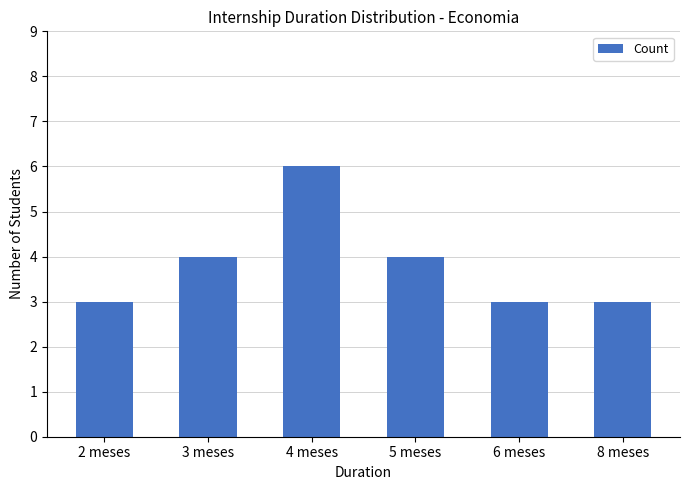

The chart shows a value of 3 at 6 meses. True or false?

True